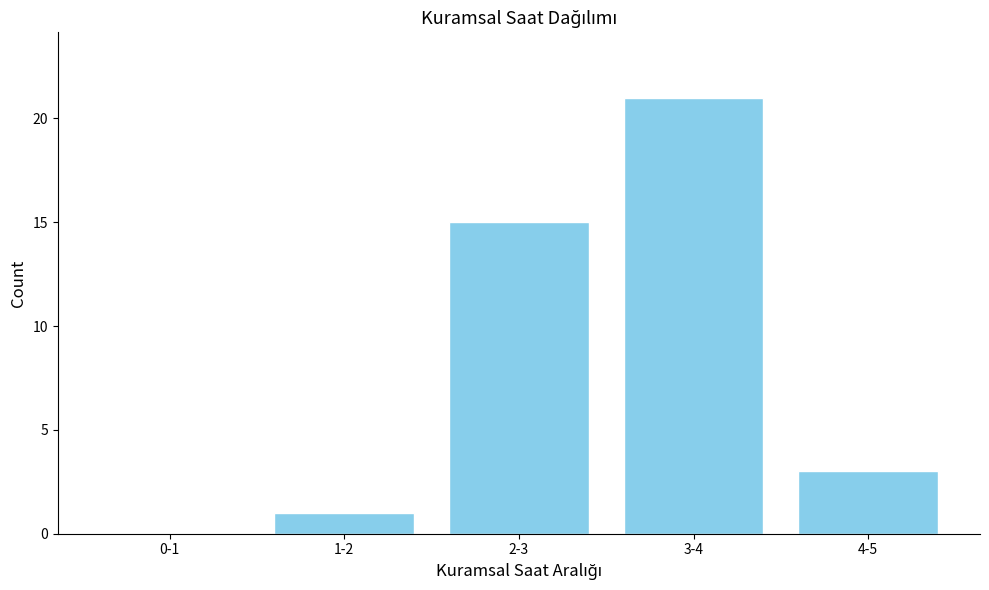

Reading right to left, list all the values displayed in this chart.

4-5=3	3-4=21	2-3=15	1-2=1	0-1=0